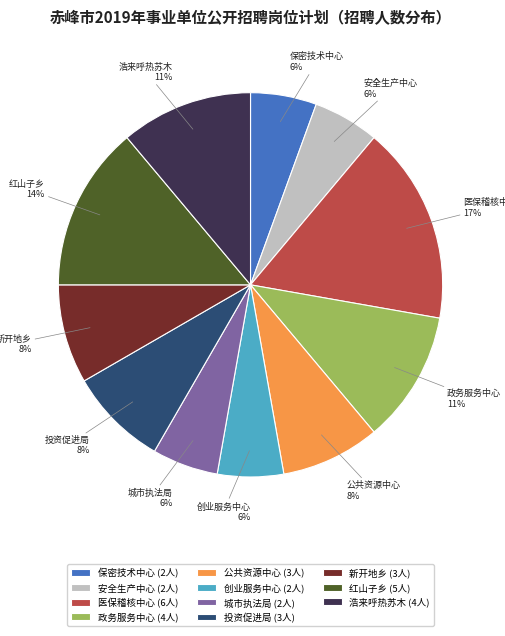

Is the sum of 红山子乡 (5人) and 城市执法局 (2人) greater than half?

No